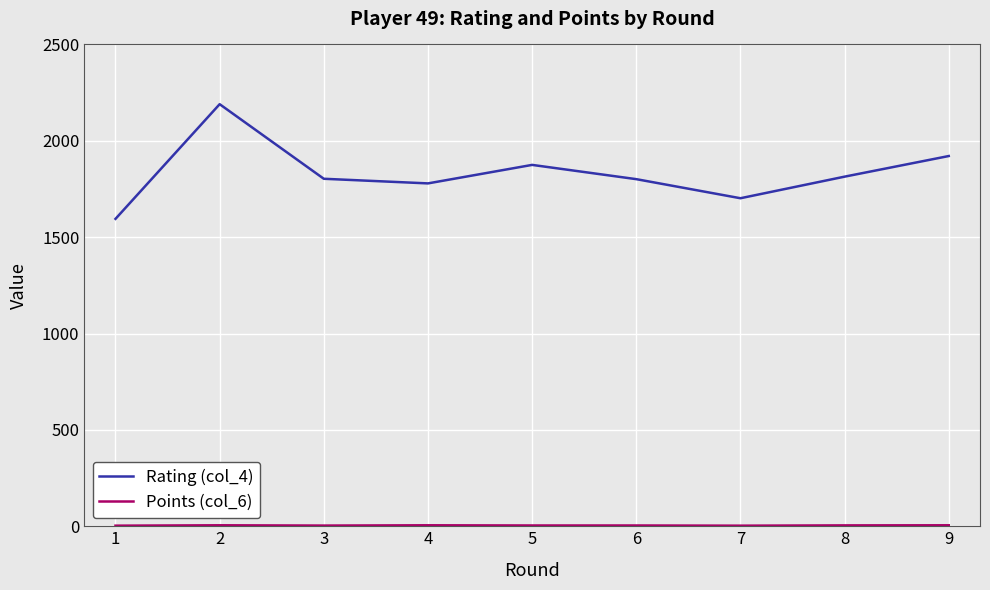

Does the chart display data point markers on the line(s)?

No